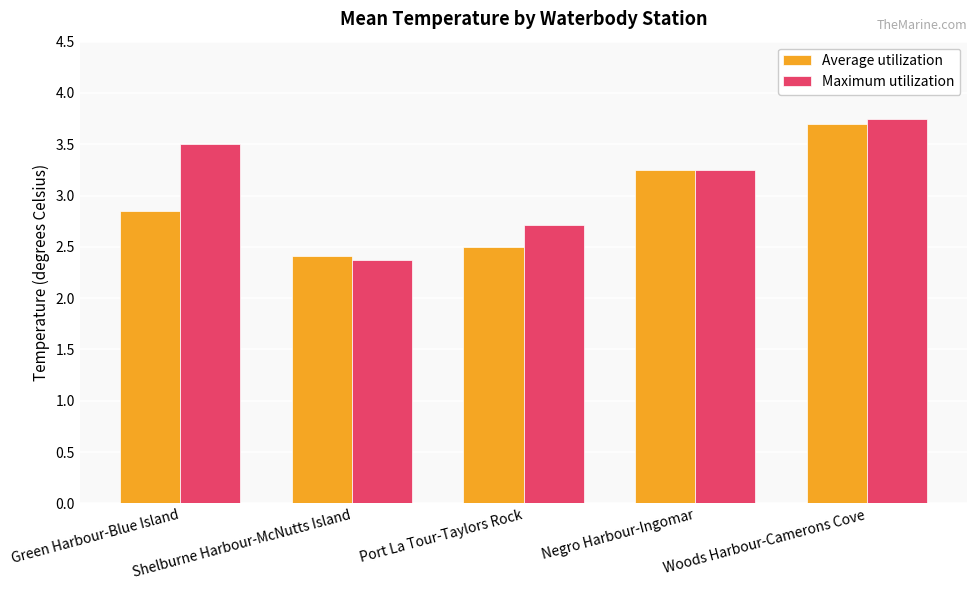

What is the total value across all series at Green Harbour-Blue Island?

6.3